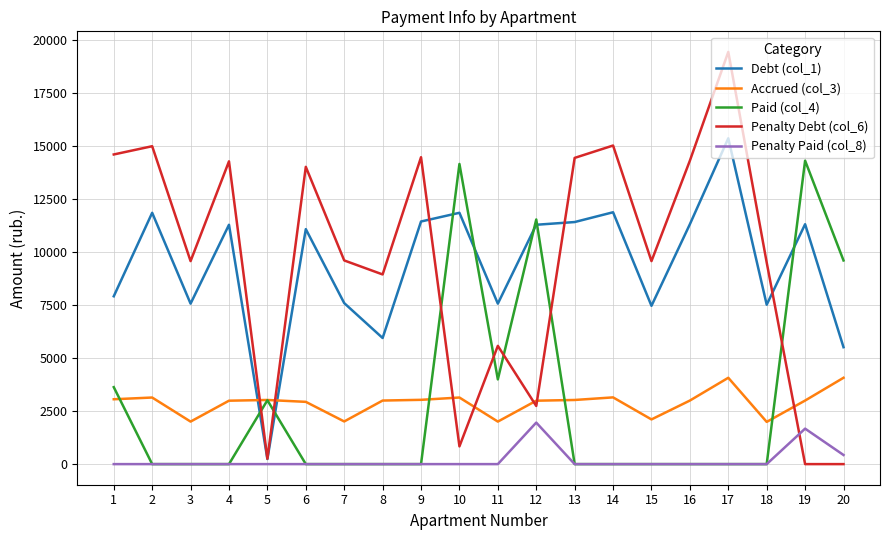

What is the sum of all Penalty Paid (col_8) values?

4064.9